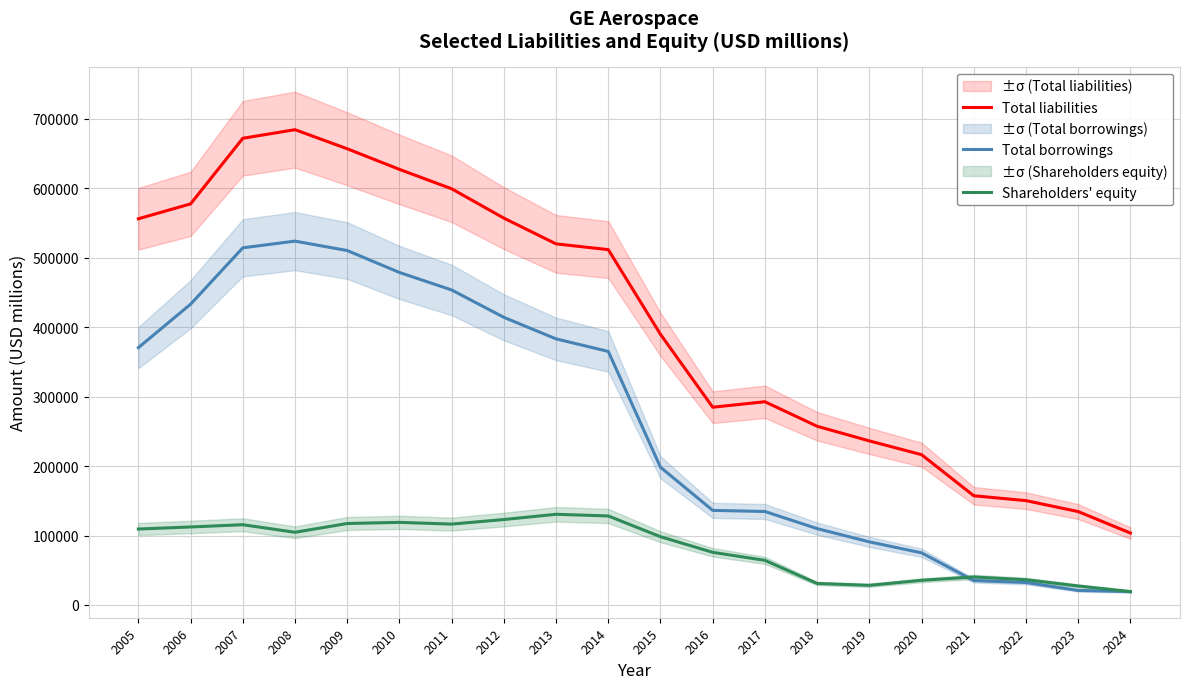

The value of Total borrowings at 2008 is 523762. True or false?

True